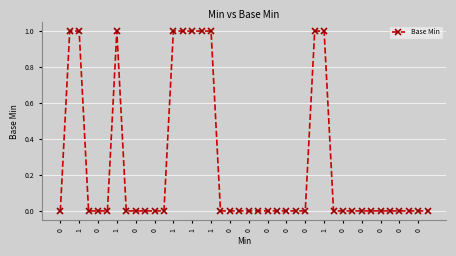

What is the sum of all values?

10